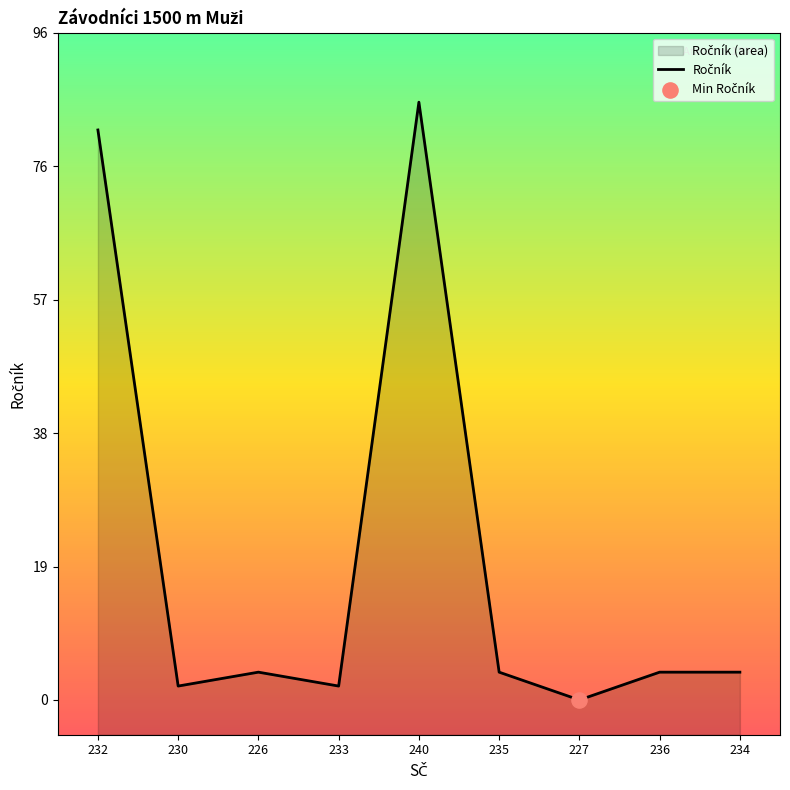

Which has a higher value, 240 or 227?

240